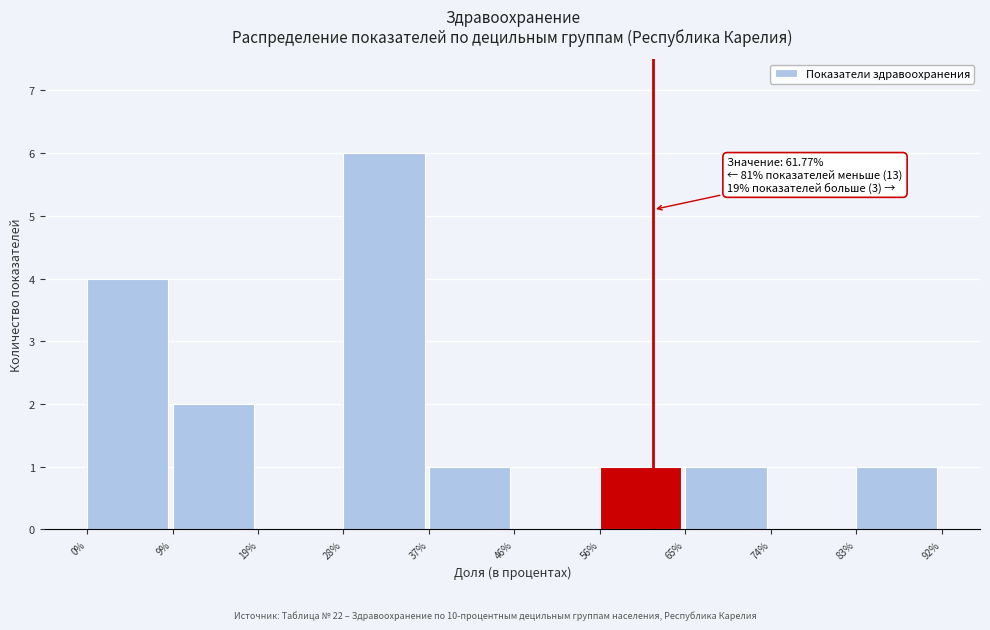

Over which range of the x-axis is the bar tallest?

28% to 37%